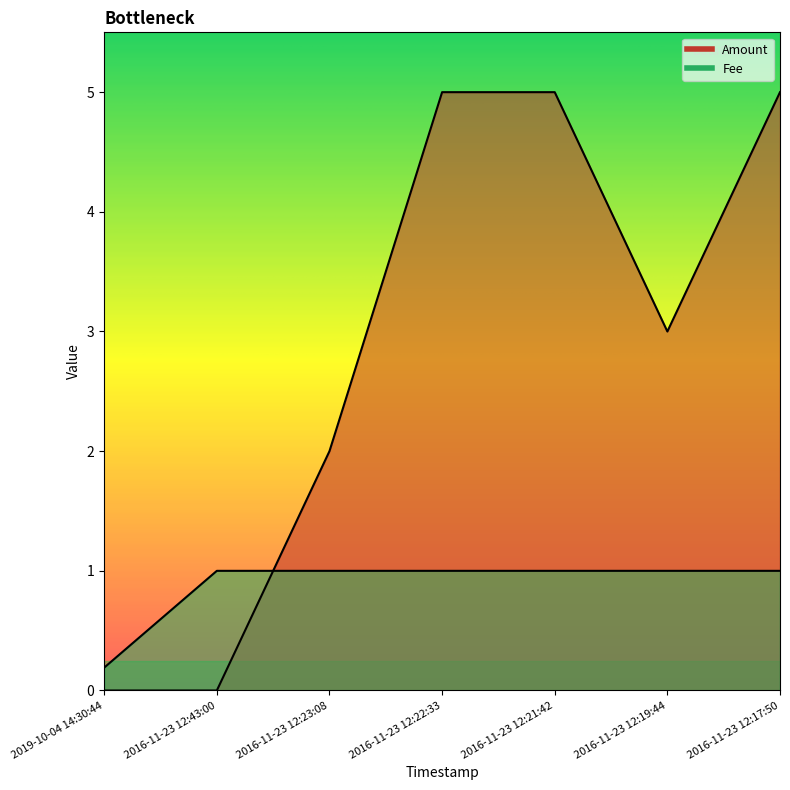

The value of Fee at 2016-11-23 12:19:44 is 0.4. True or false?

False